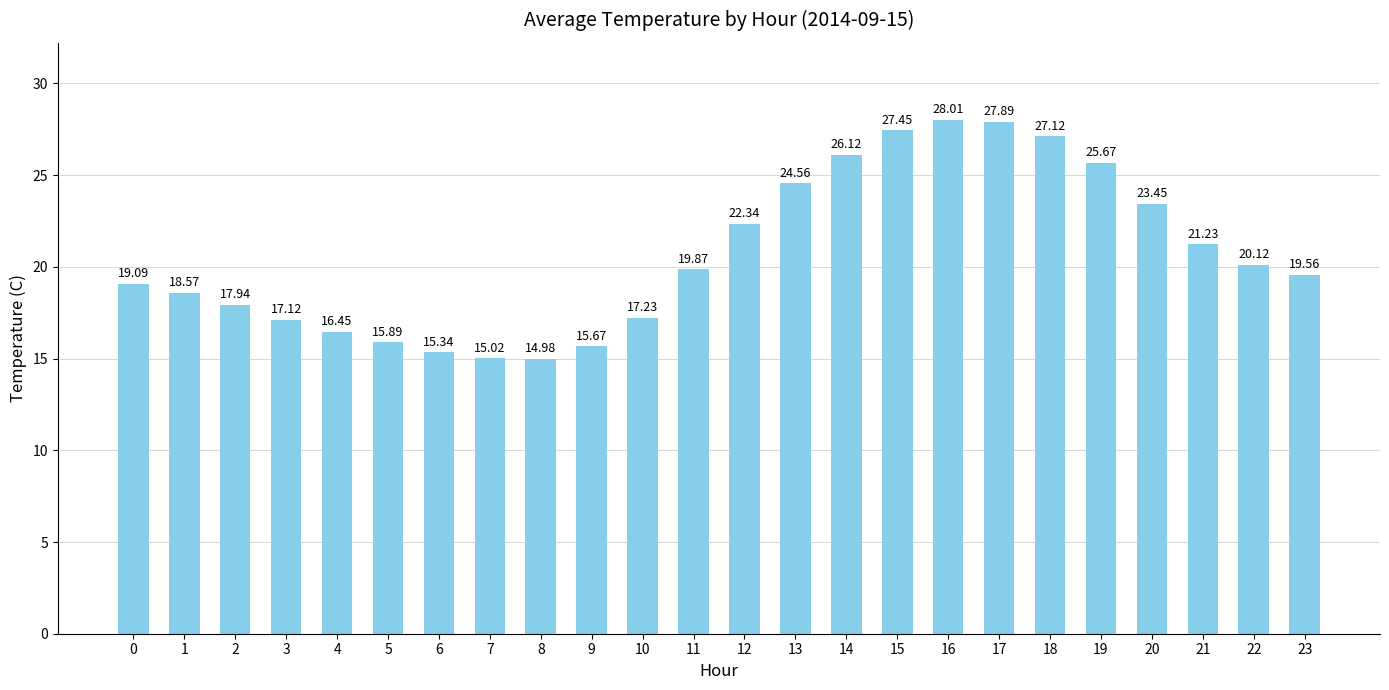

Rank the categories by value from highest to lowest.

16, 17, 15, 18, 14, 19, 13, 20, 12, 21, 22, 11, 23, 0, 1, 2, 10, 3, 4, 5, 9, 6, 7, 8